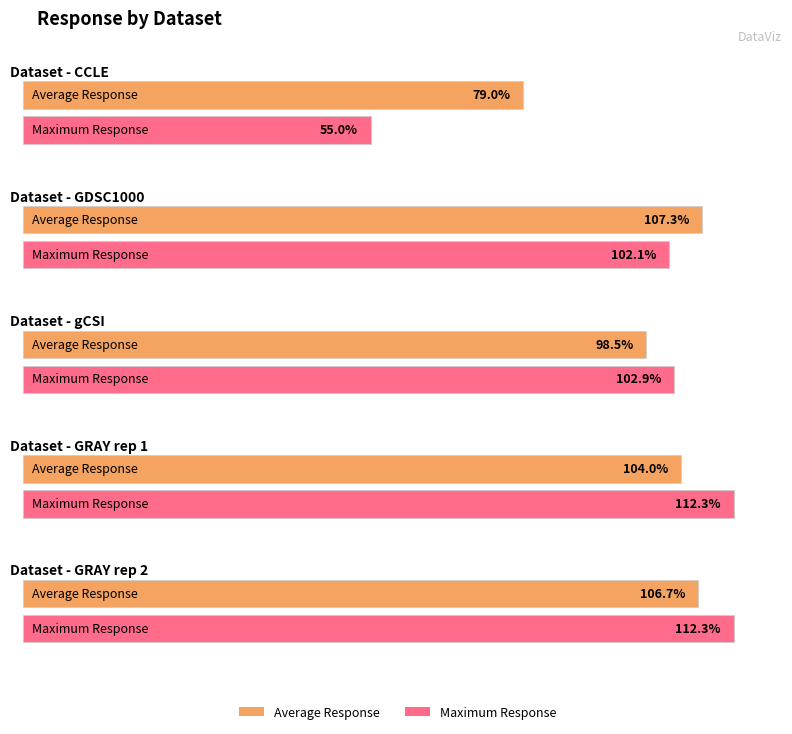

List the labels in order of Maximum Response value, smallest first.

CCLE, GDSC1000, gCSI, GRAY rep 1, GRAY rep 2